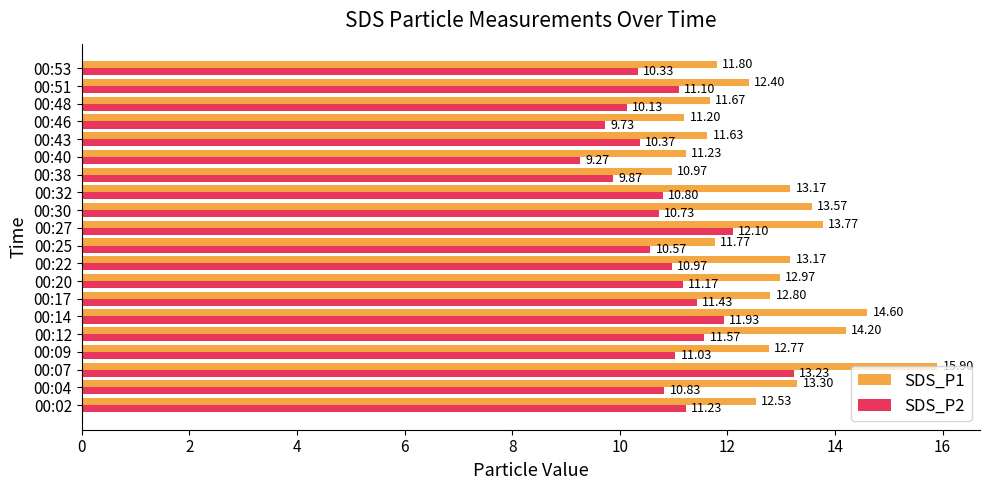

Rank the series at 00:51 from highest to lowest value.

SDS_P1, SDS_P2